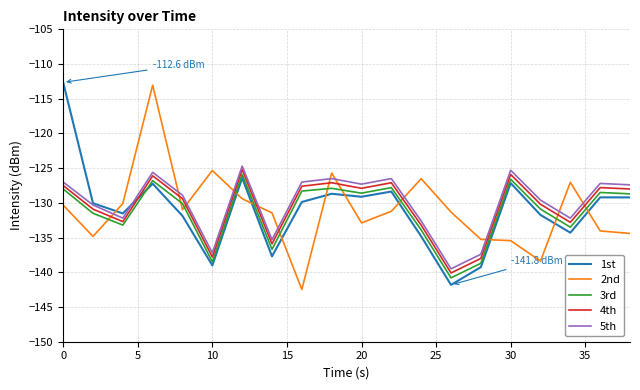

After their last crossing, which series has the higher values: 4th or 2nd?

4th